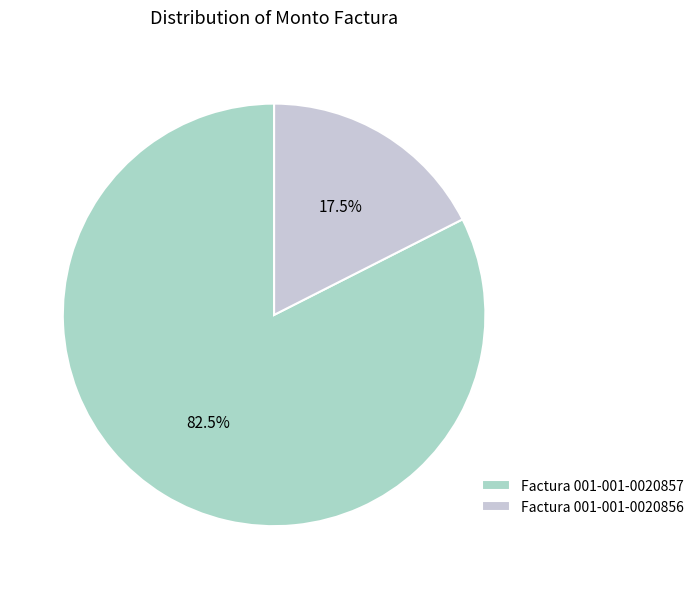

How many slices are in this pie chart?

2